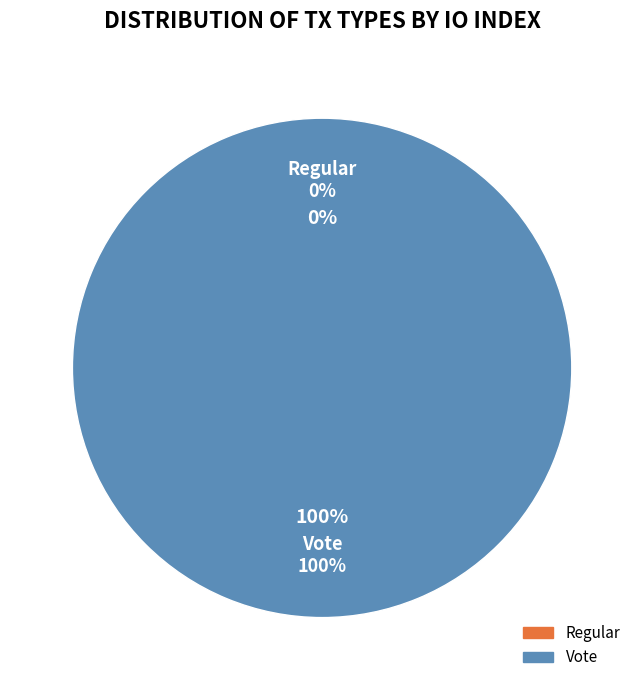

How many slices are in this pie chart?

2